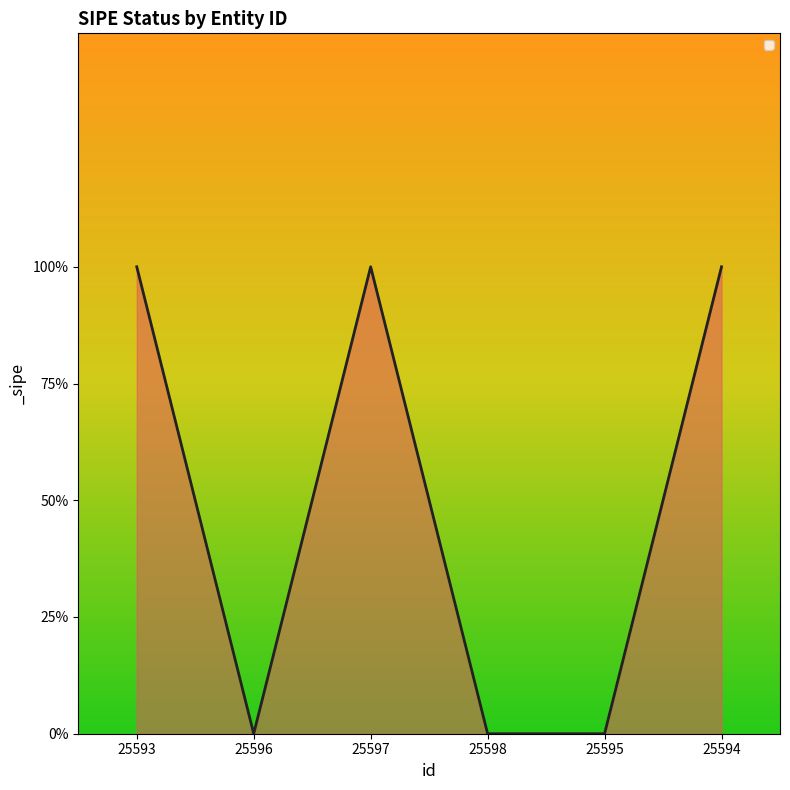

What is the maximum value shown in the chart?

1